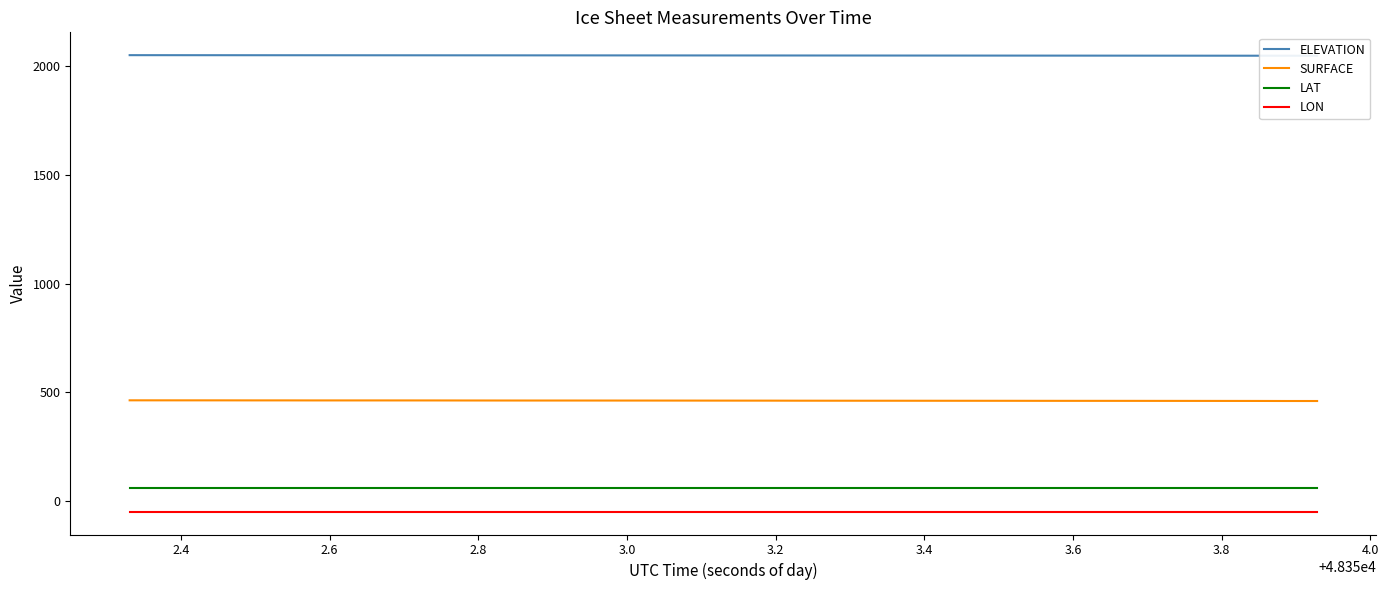

How many lines are shown in the chart?

4